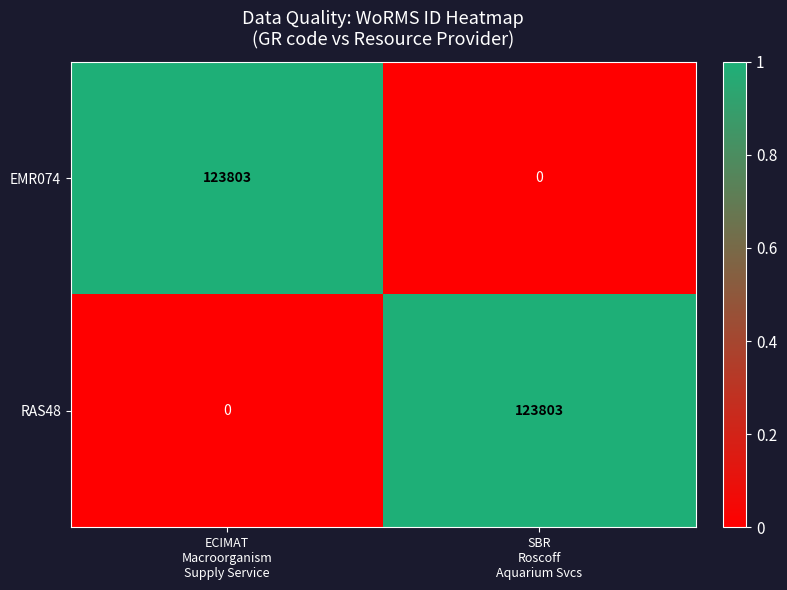

What is the maximum value for EMR074?

123803